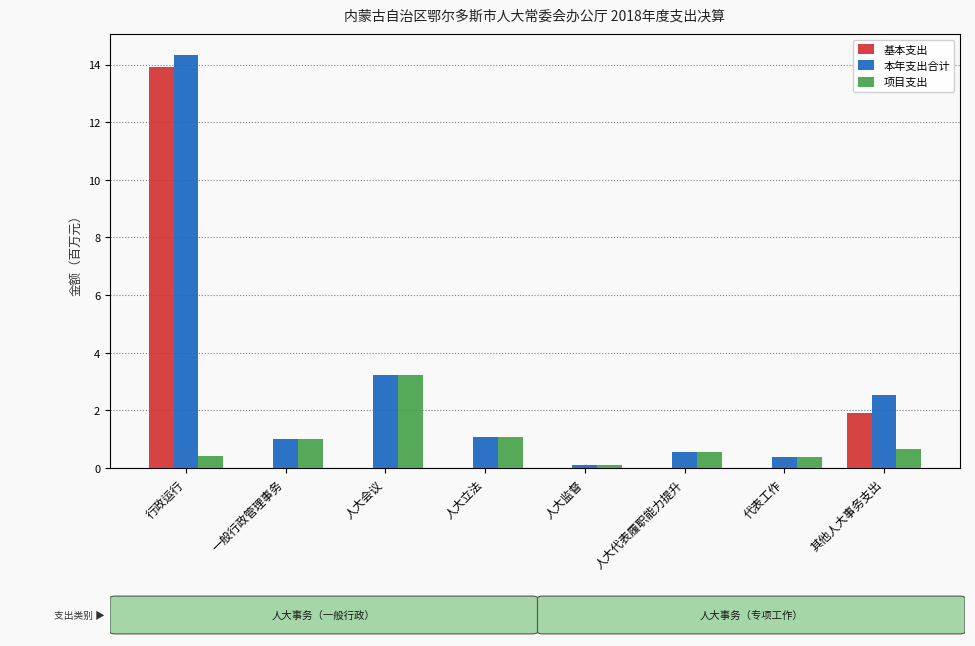

What is the sum of all 项目支出 values?

7.4